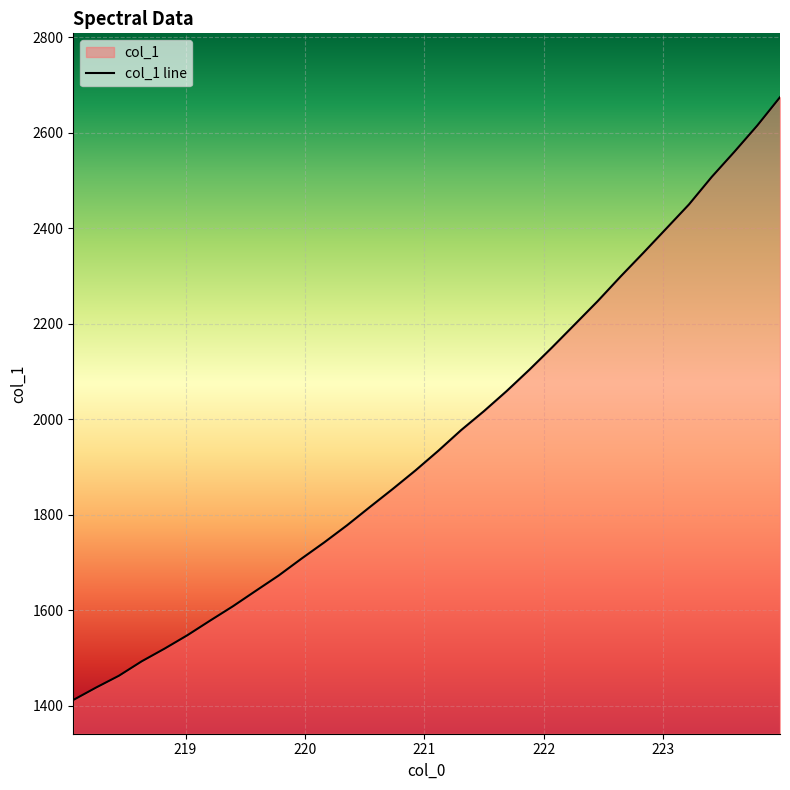

How many lines are shown in the chart?

1